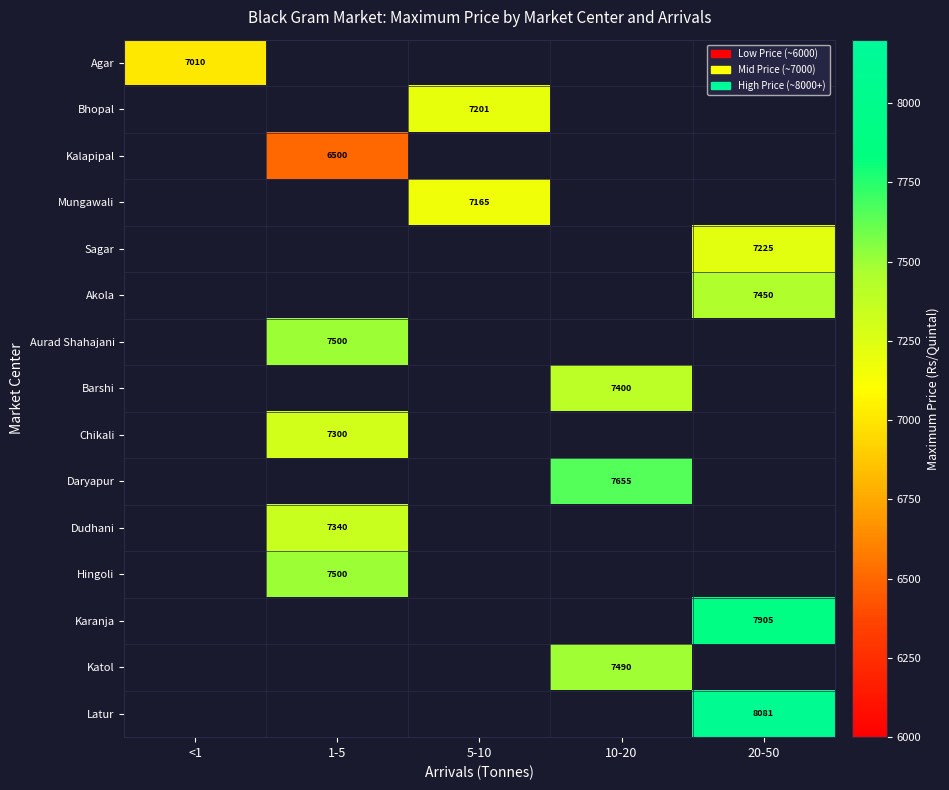

Is it true that Kalapipal equals 3822 at 1-5?

False